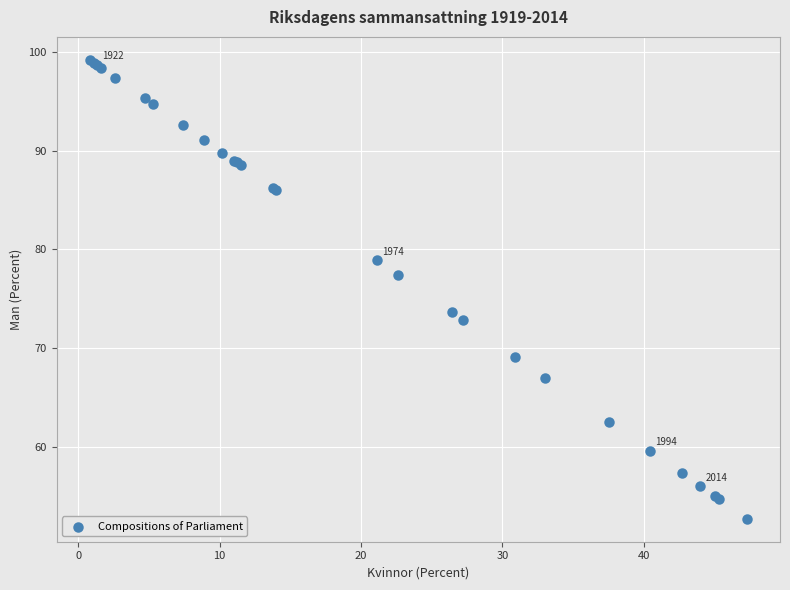

What Y value in the scatter plot is closest to 75?

73.6